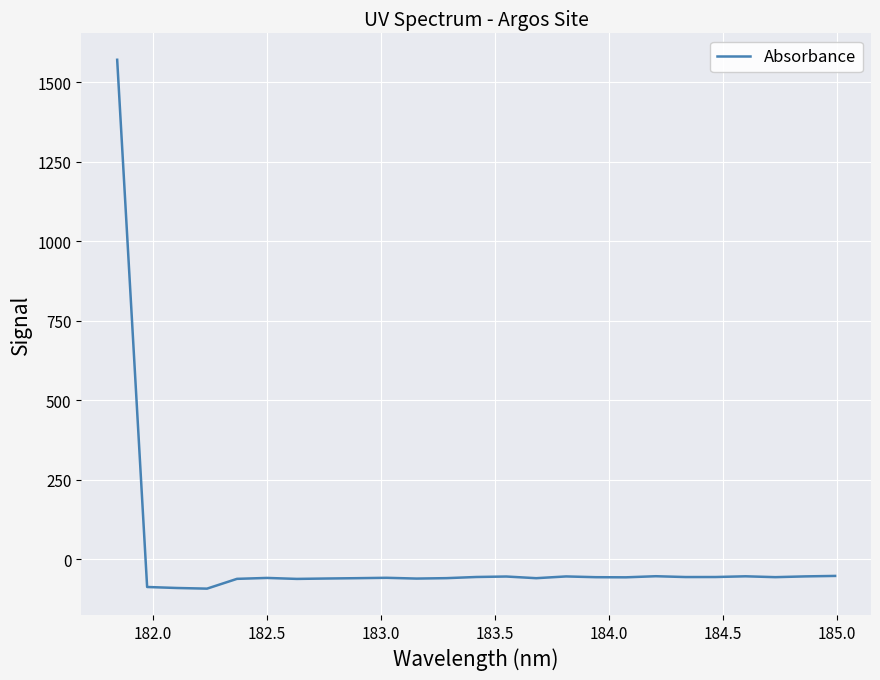

What is the difference between the maximum and minimum values?

1664.3